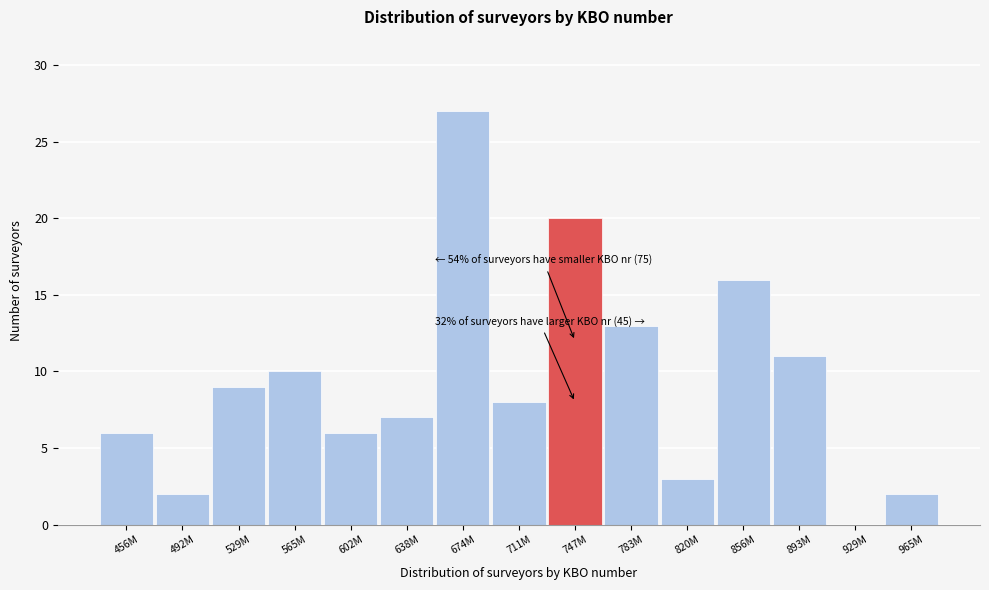

Reading right to left, extract all data points from this chart.

965M=2	929M=0	893M=11	856M=16	820M=3	783M=13	747M=20	711M=8	674M=27	638M=7	602M=6	565M=10	529M=9	492M=2	456M=6